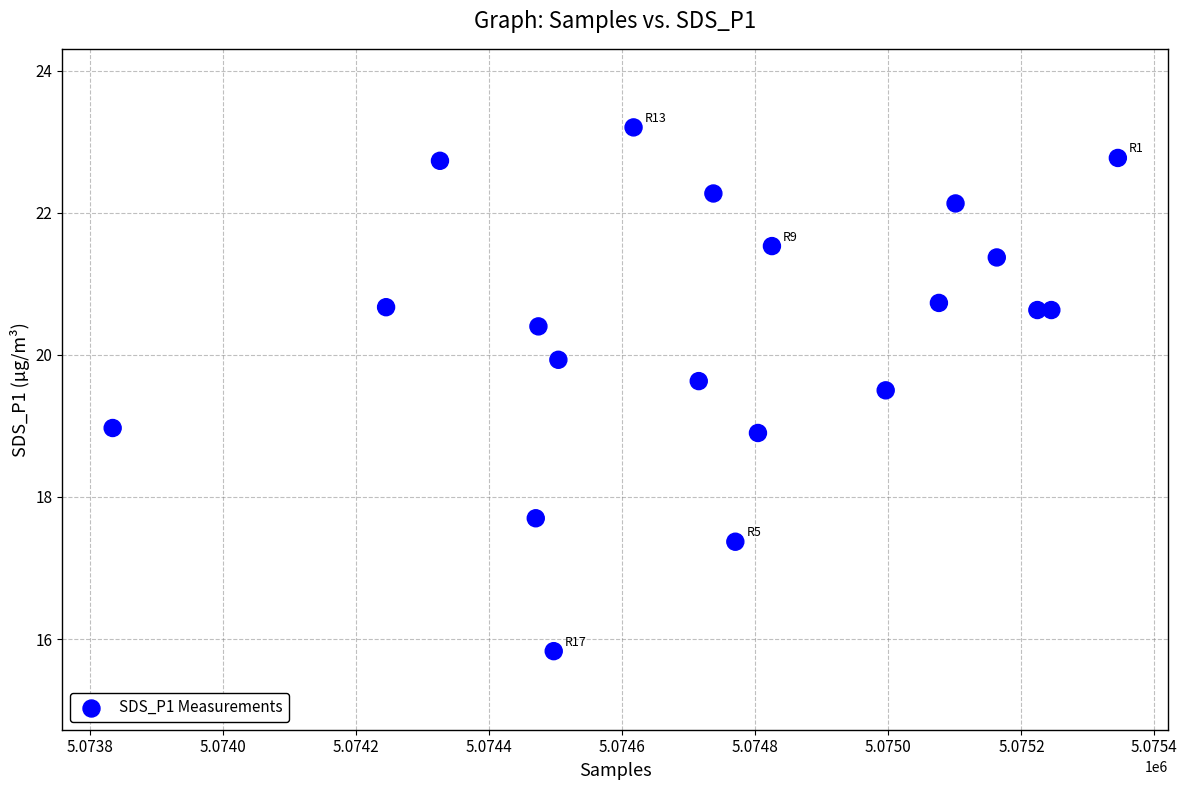

What is the range of X values (max minus min)?

1511.0